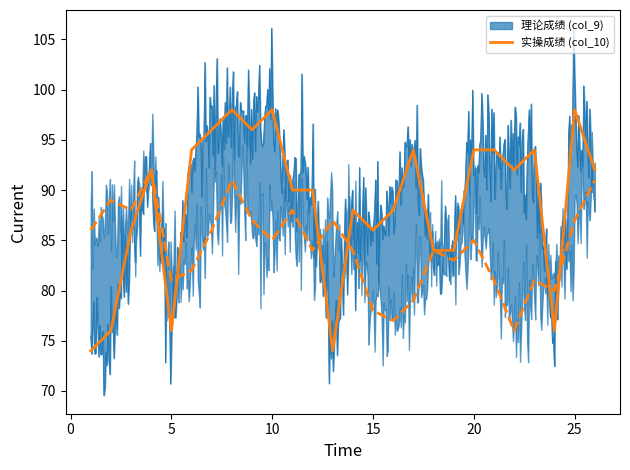

What is the average value?

89